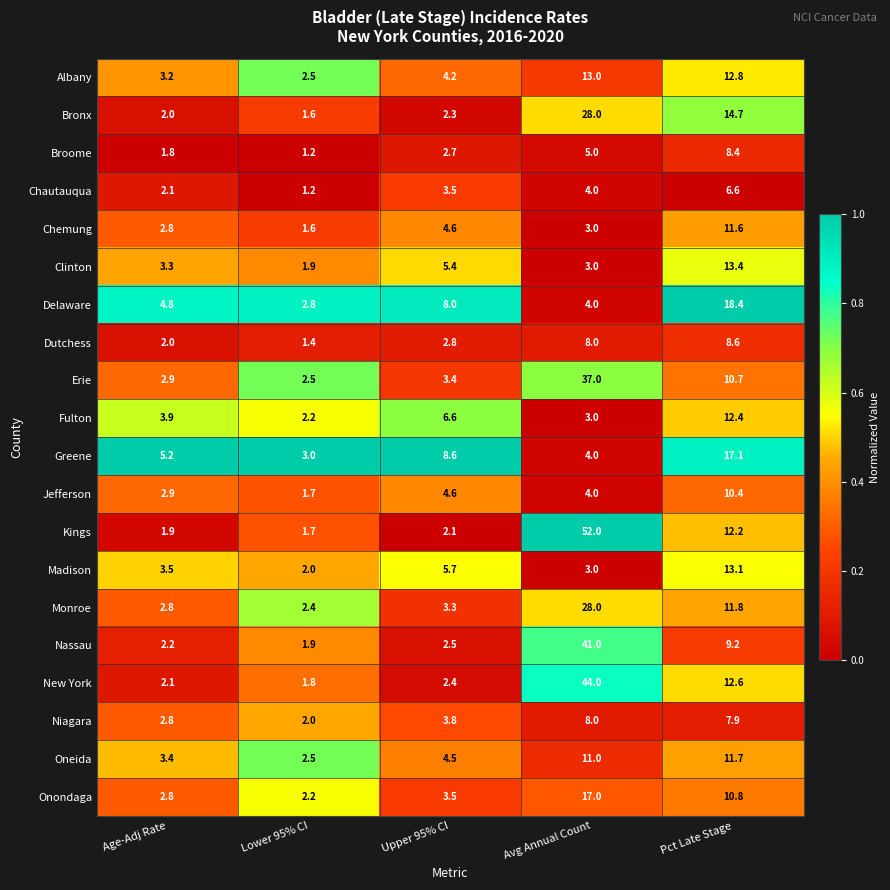

What is the sum of all Chautauqua values?

17.4